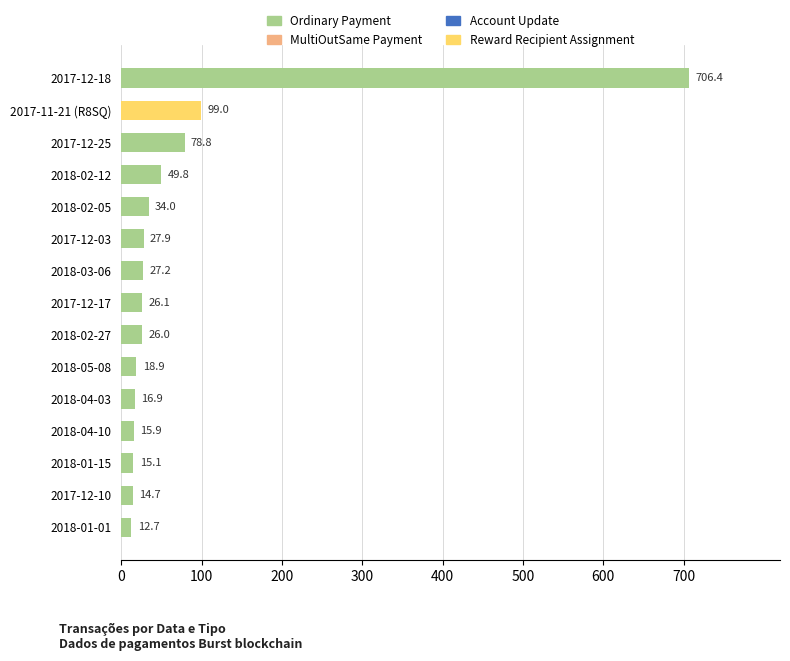

Reading bottom to top, list all the values displayed in this chart.

2018-01-01=12.7	2017-12-10=14.7	2018-01-15=15.1	2018-04-10=15.9	2018-04-03=16.9	2018-05-08=18.9	2018-02-27=26.0	2017-12-17=26.1	2018-03-06=27.2	2017-12-03=27.9	2018-02-05=34.0	2018-02-12=49.8	2017-12-25=78.8	2017-11-21 (R8SQ)=99.0	2017-12-18=706.4